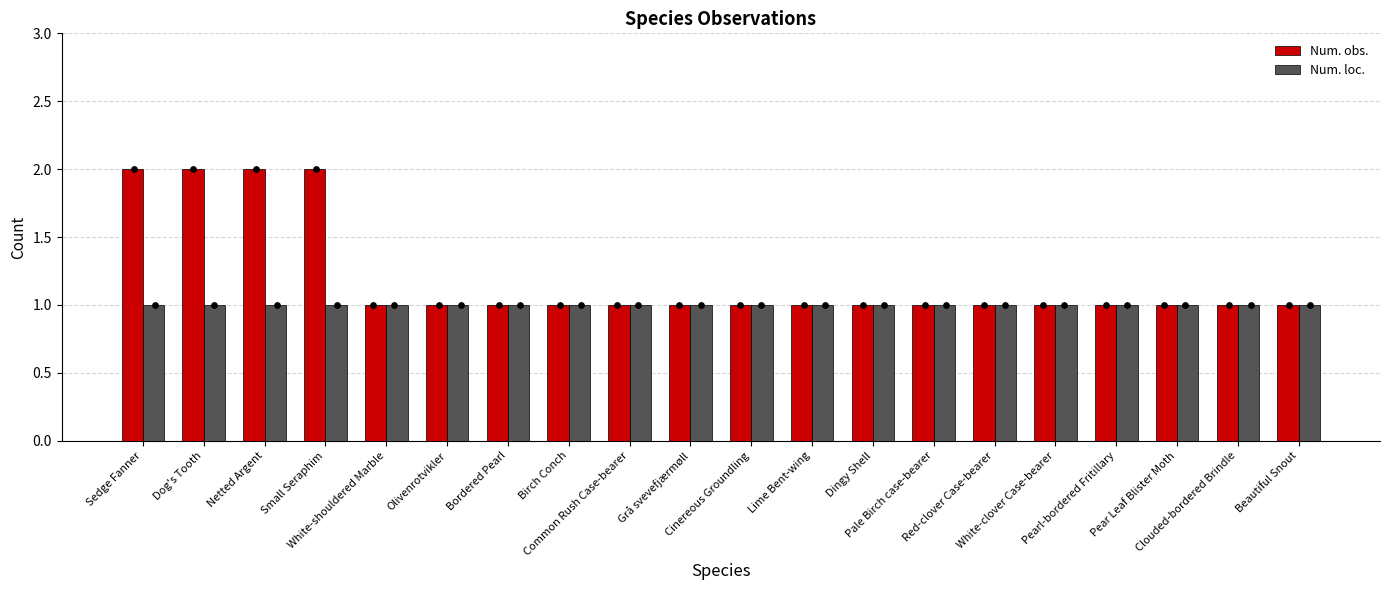

At which category is the sum across all series the highest?

Sedge Fanner